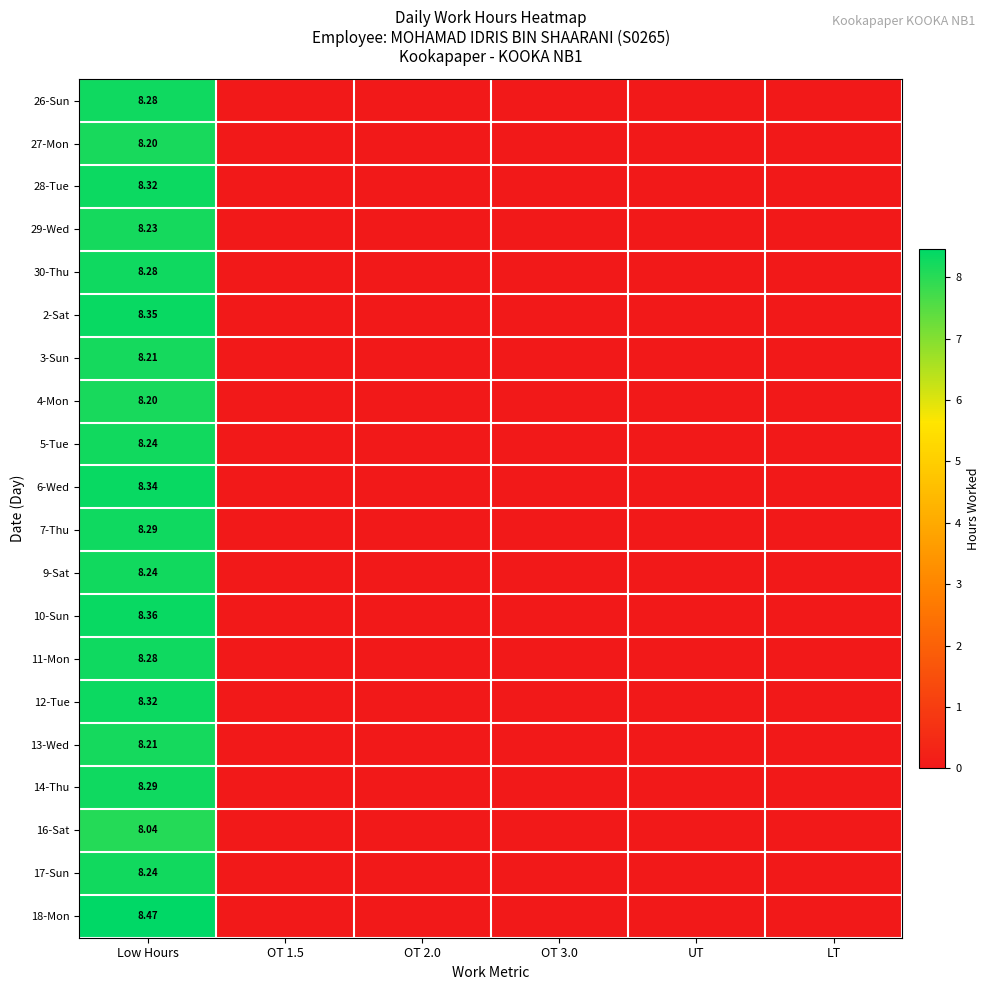

Is it true that 28-Tue equals 0.0 at UT?

True